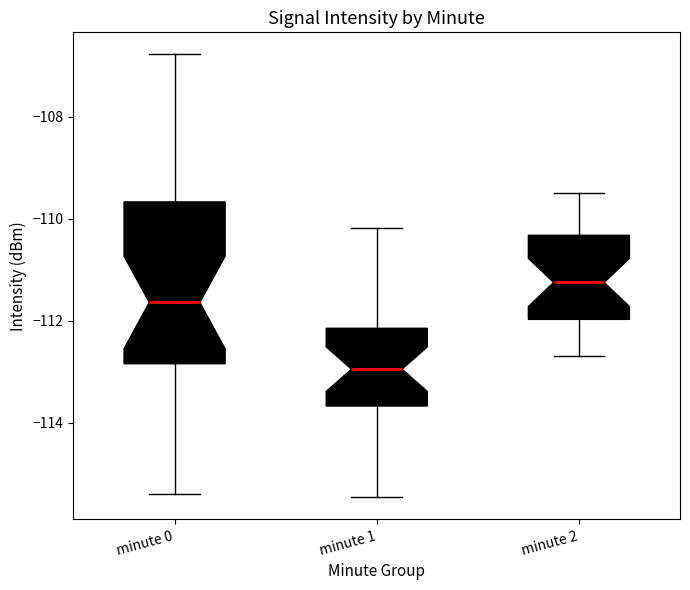

Which box's median line is the highest?

minute 2